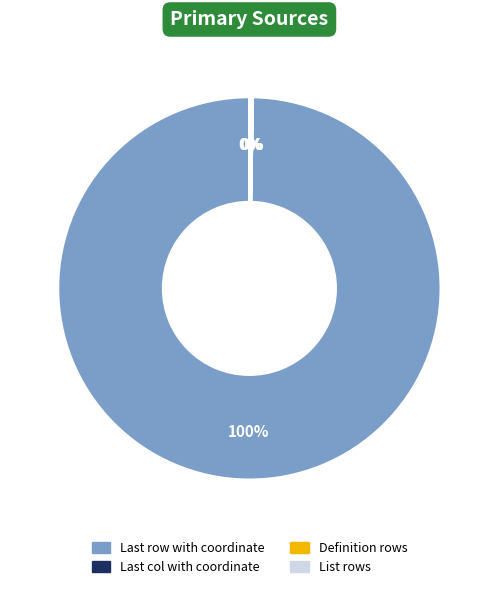

Which slice represents more than half of the pie?

Last row with coordinate